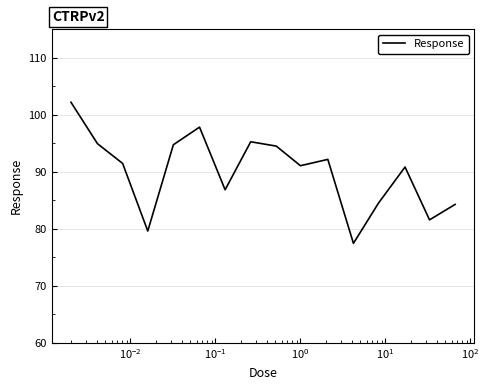

What is the minimum value shown in the chart?

77.5